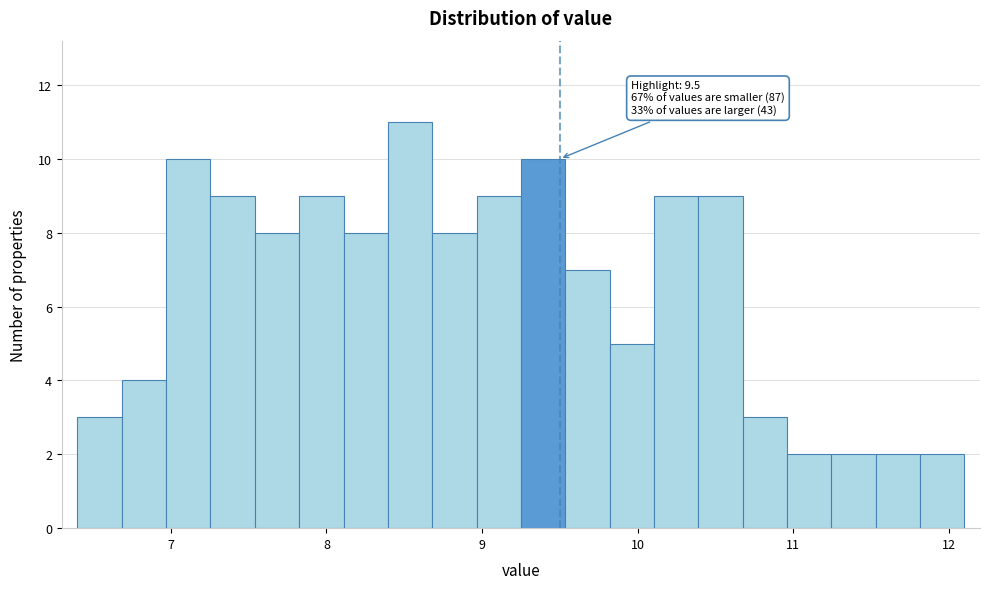

Read against the x-axis, roughly where is the centre of the tallest bar?

8.5